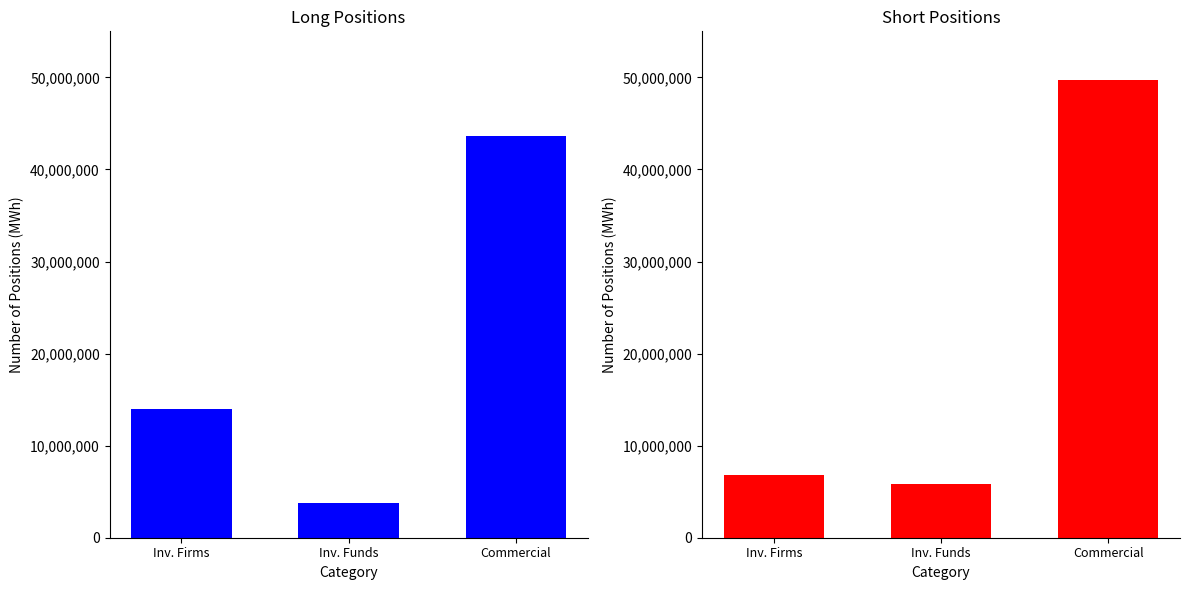

Which series has the largest range (max minus min)?

Short